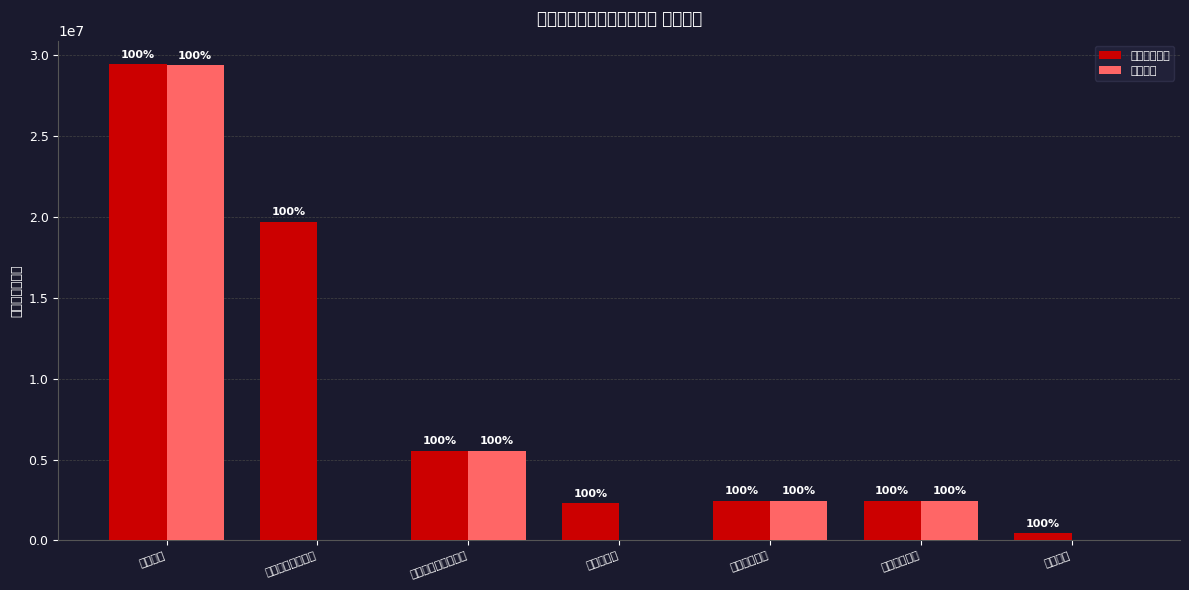

The value of 基本支出 at 住房保障支出 is 1323713.2. True or false?

False